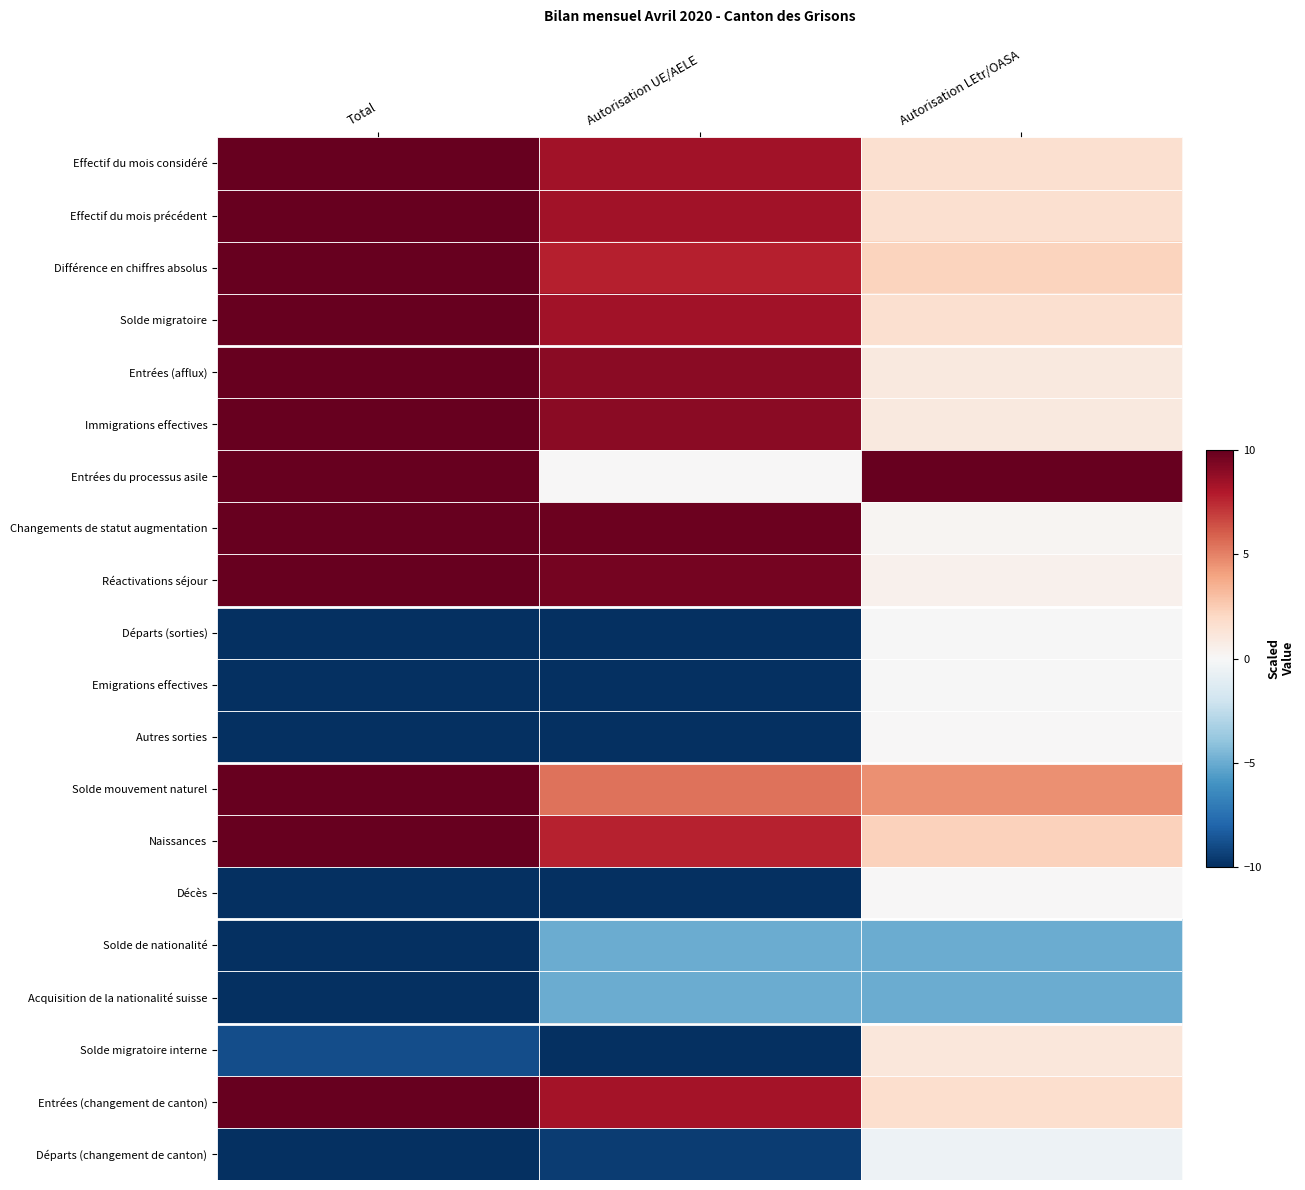

At how many categories does at least one series exceed 1?

3